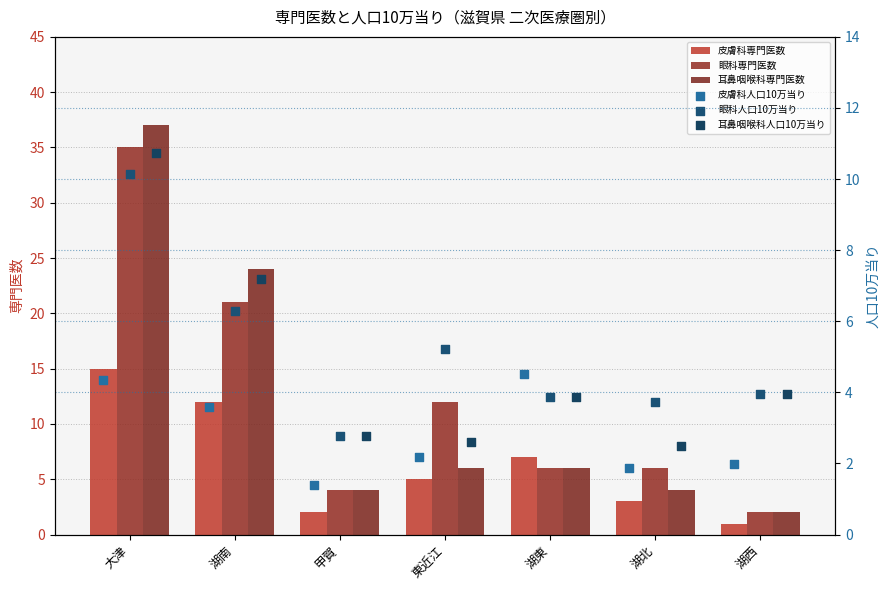

Which series reaches the maximum Y coordinate?

耳鼻咽喉科専門医数